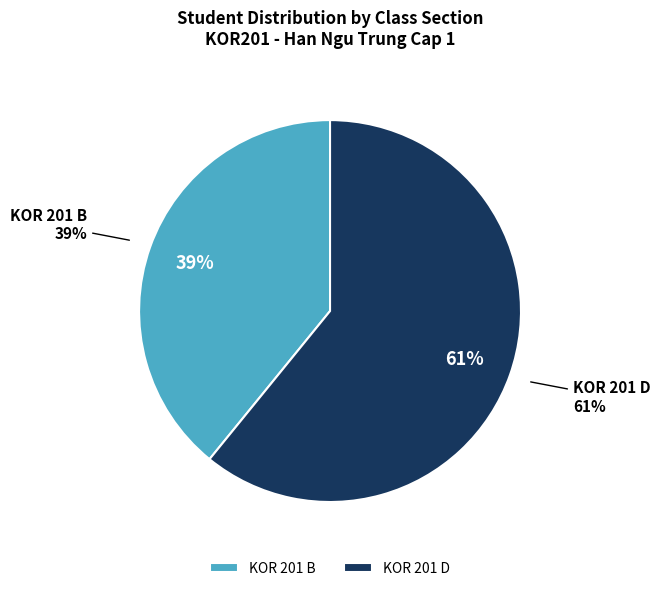

Rank the categories by value from lowest to highest.

KOR 201 B, KOR 201 D